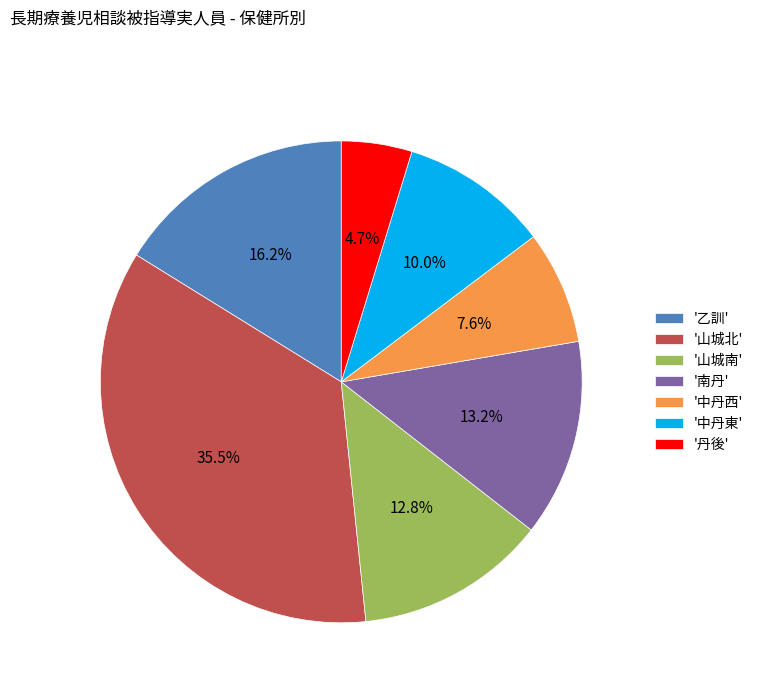

Which has a higher value, '山城南' or '丹後'?

'山城南'